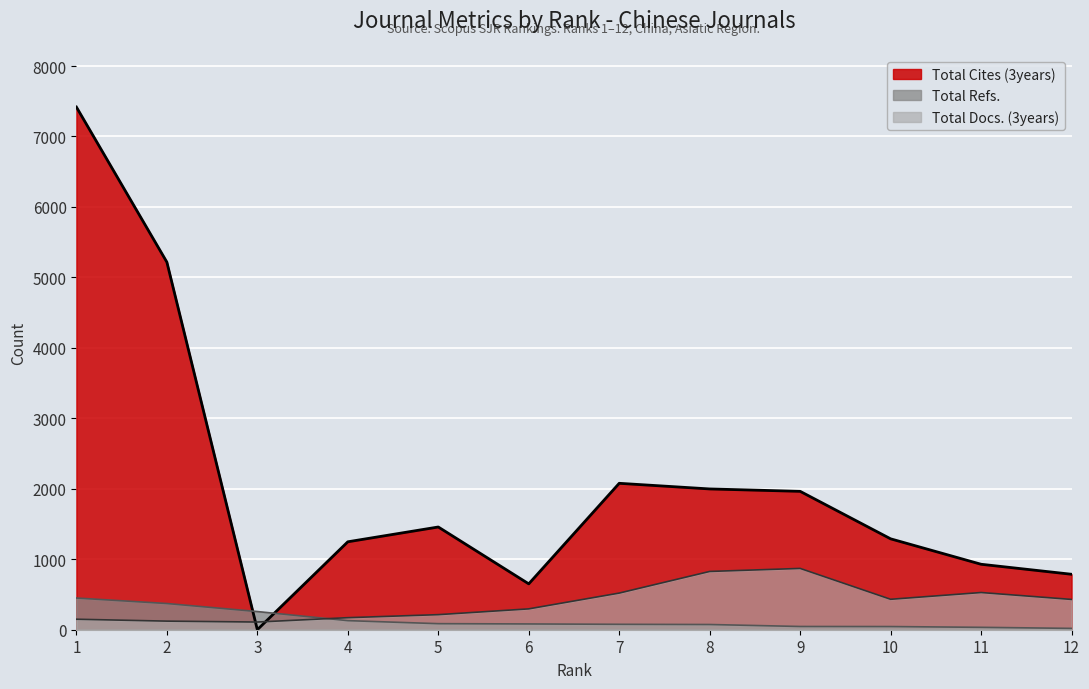

What is the sum of all Total Cites (3years) values?

25038